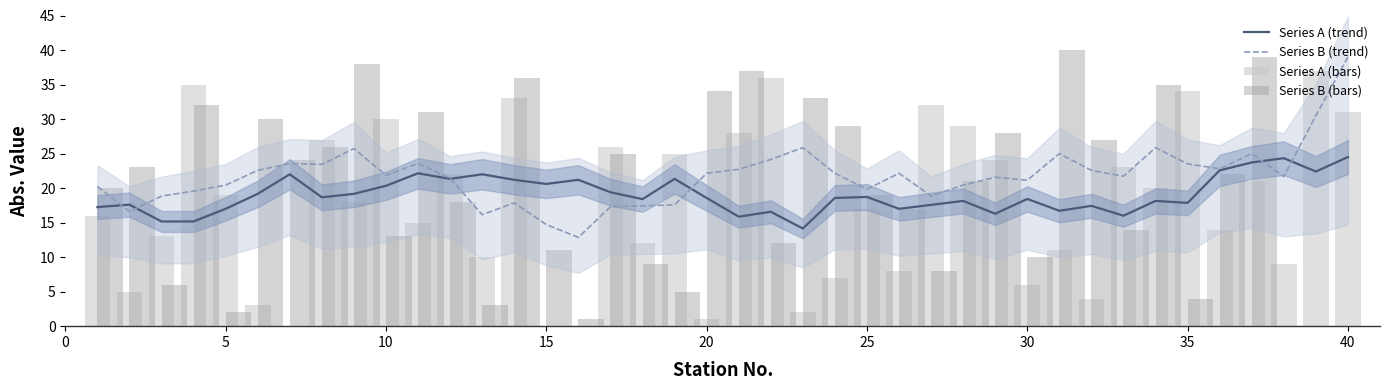

Is it true that Series B (trend) equals 6.1 at 35?

False